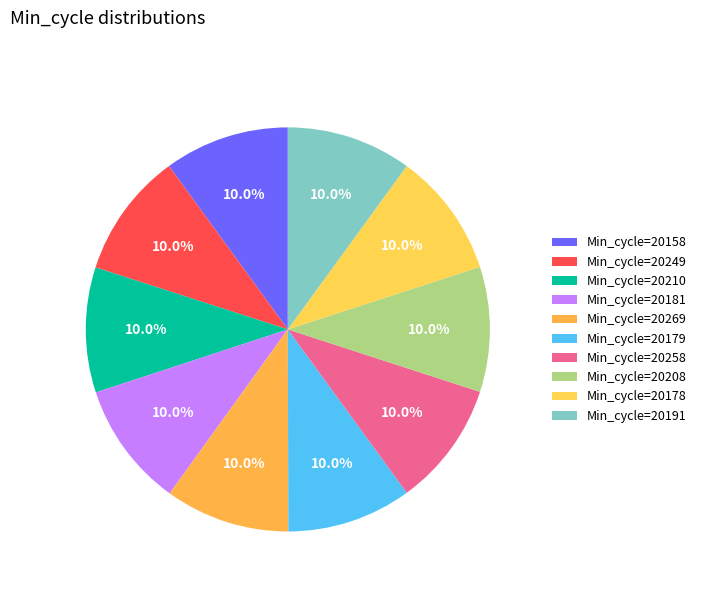

Rank the categories by value from highest to lowest.

Min_cycle=20249, Min_cycle=20210, Min_cycle=20181, Min_cycle=20191, Min_cycle=20208, Min_cycle=20158, Min_cycle=20269, Min_cycle=20258, Min_cycle=20179, Min_cycle=20178